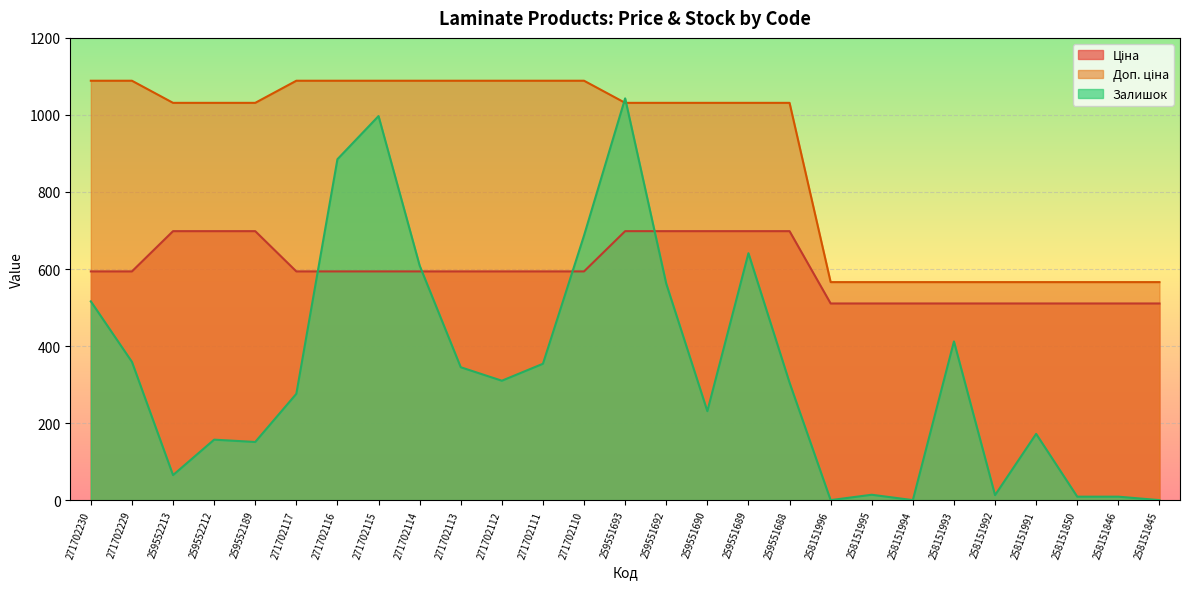

How many lines are shown in the chart?

3